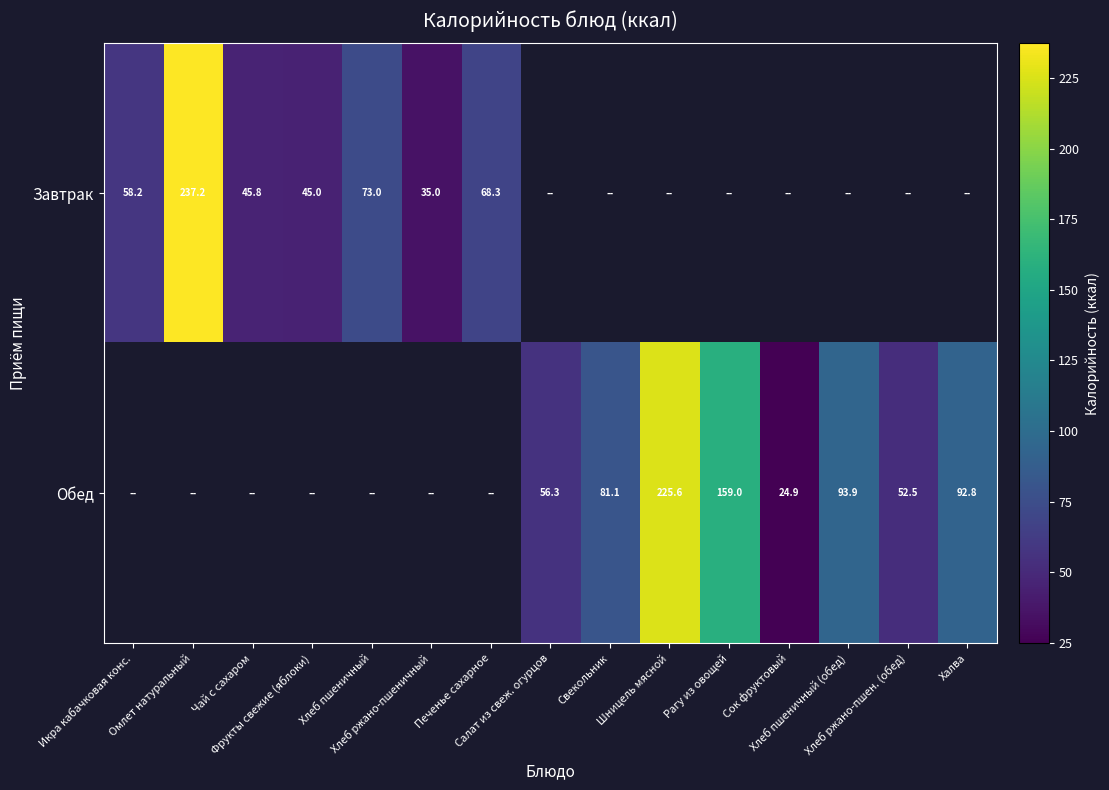

Where is Завтрак nearest to the value 136?

Хлеб пшеничный